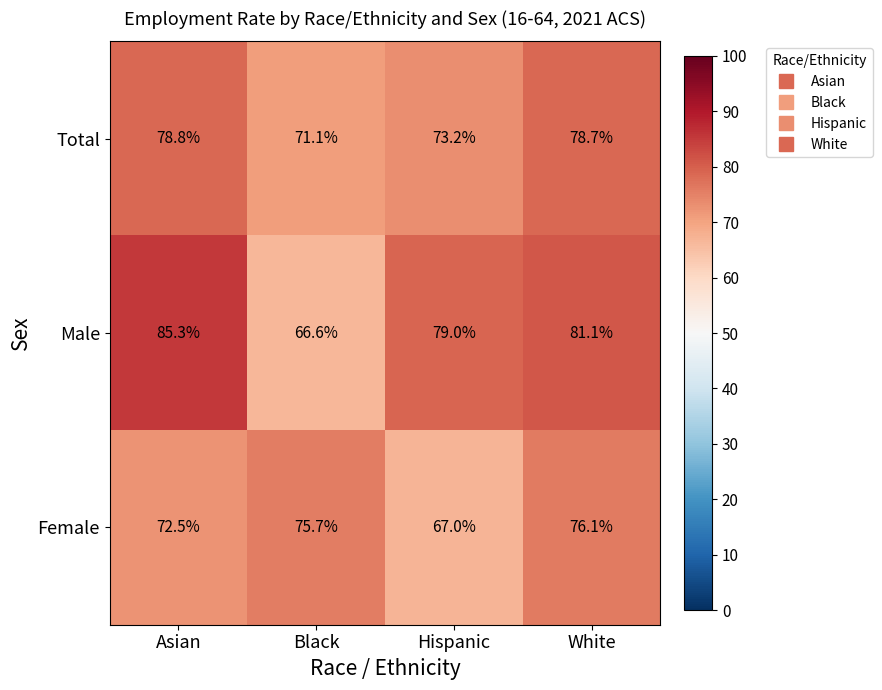

At which label is Total closest to 74?

Hispanic